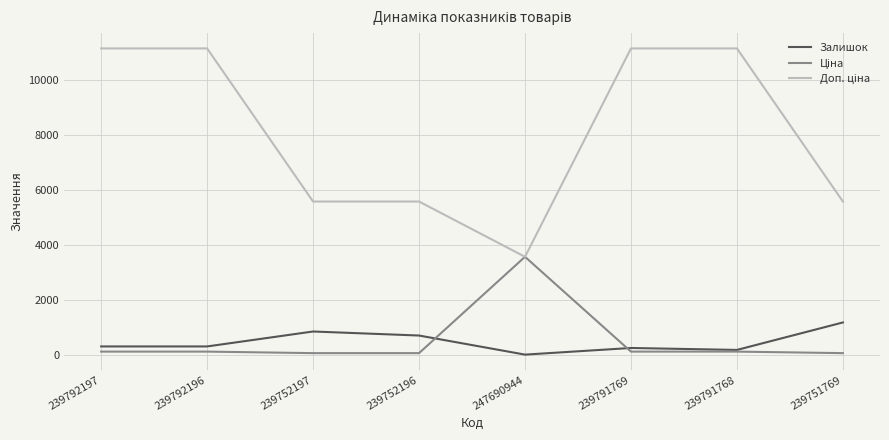

What is the maximum value shown in the chart?

11169.0